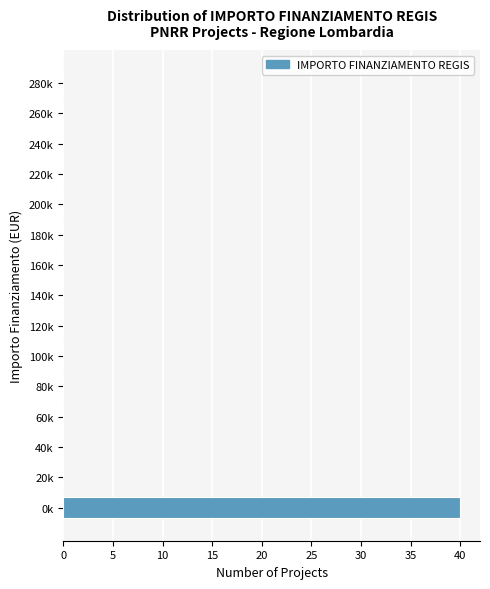

Reading bottom to top, transcribe all the data shown in this chart.

0k=40	20k=0	40k=0	60k=0	80k=0	100k=0	120k=0	140k=0	160k=0	180k=0	200k=0	220k=0	240k=0	260k=0	280k=0